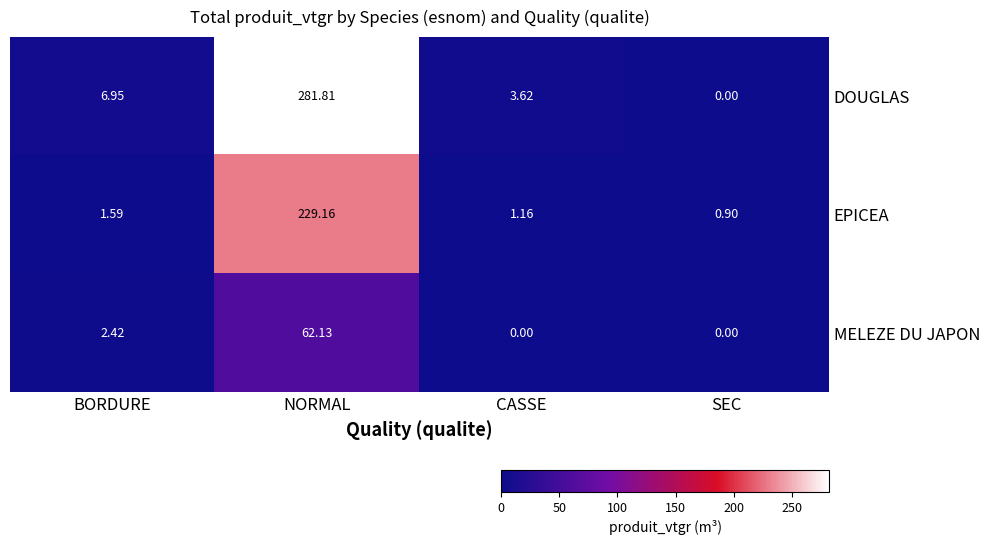

How many distinct data groups are displayed?

3